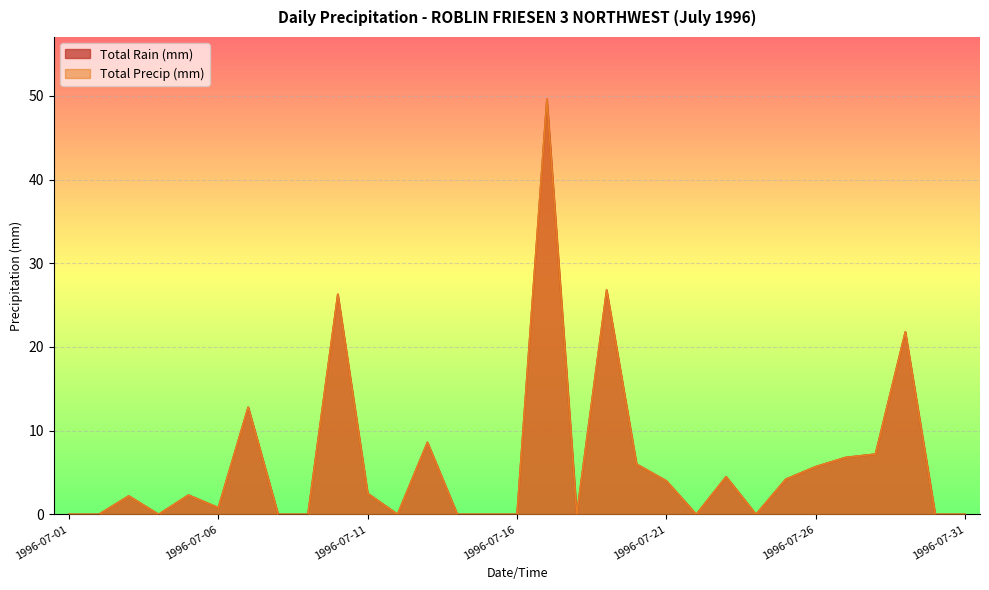

How many values in the Total Precip (mm) series are below 2?

15